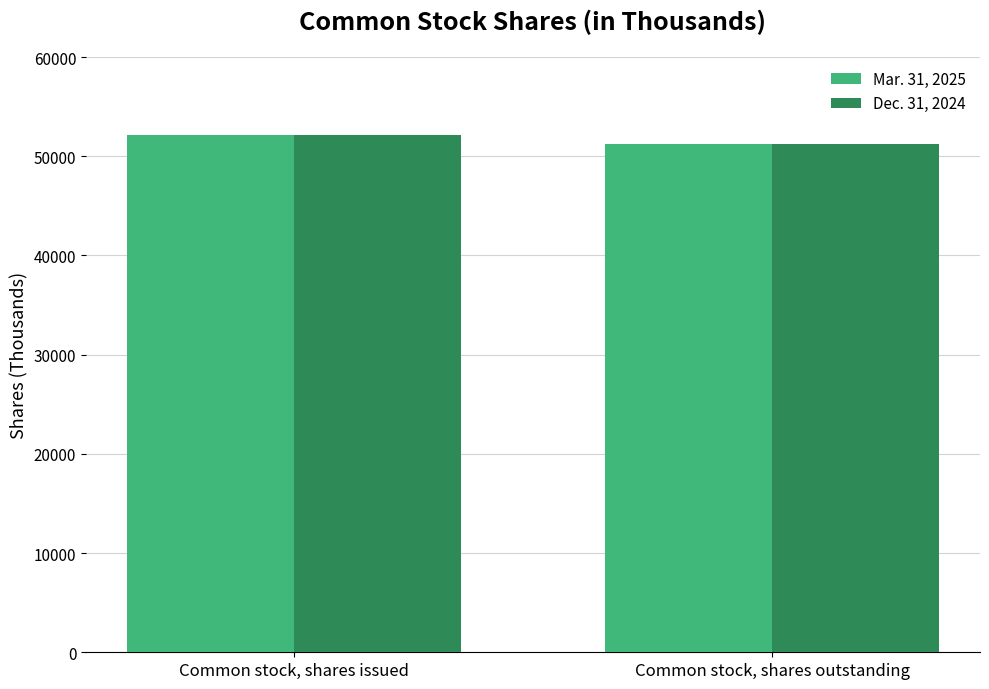

At how many categories does at least one series exceed 52104?

1